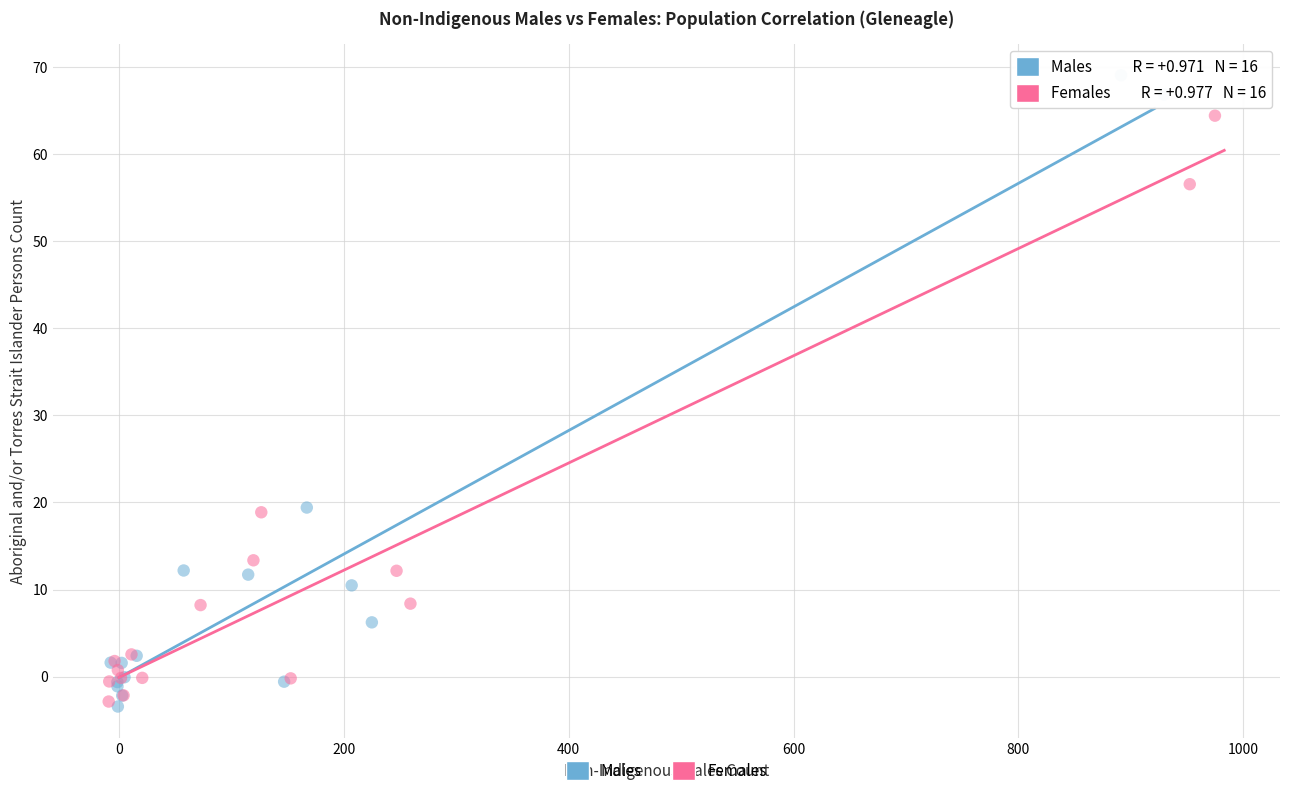

Which series reaches the maximum Y coordinate?

Males